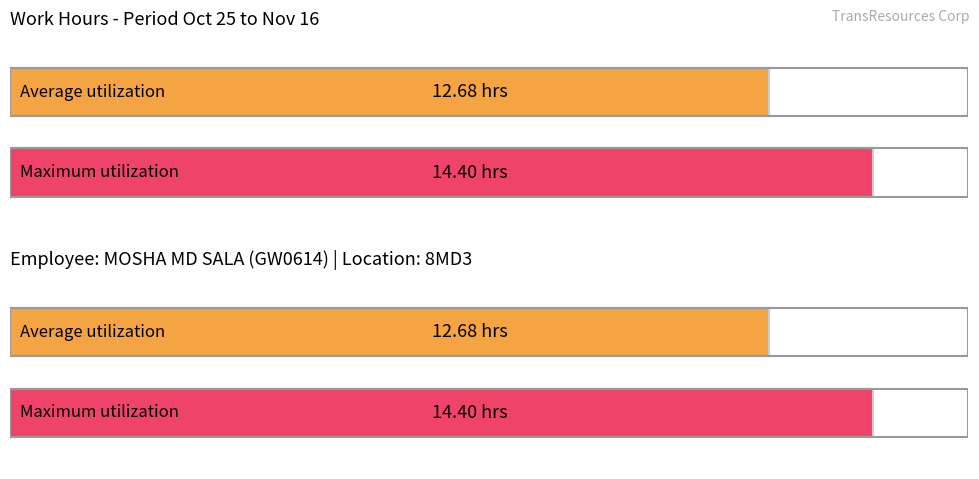

What is the average value?

12.7